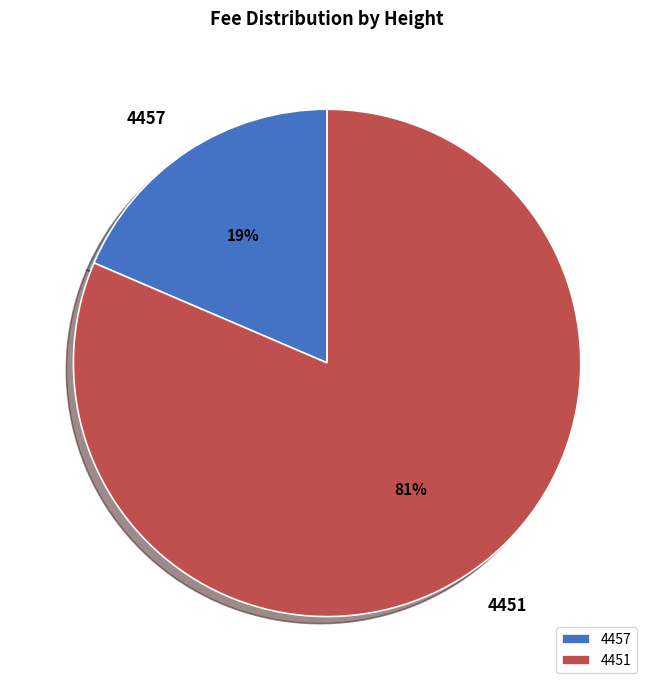

Count the number of slices in the pie.

2